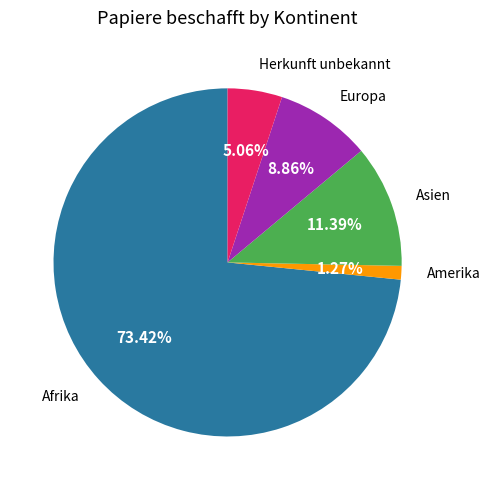

The Afrika slice represents 66% of the pie. True or false?

False